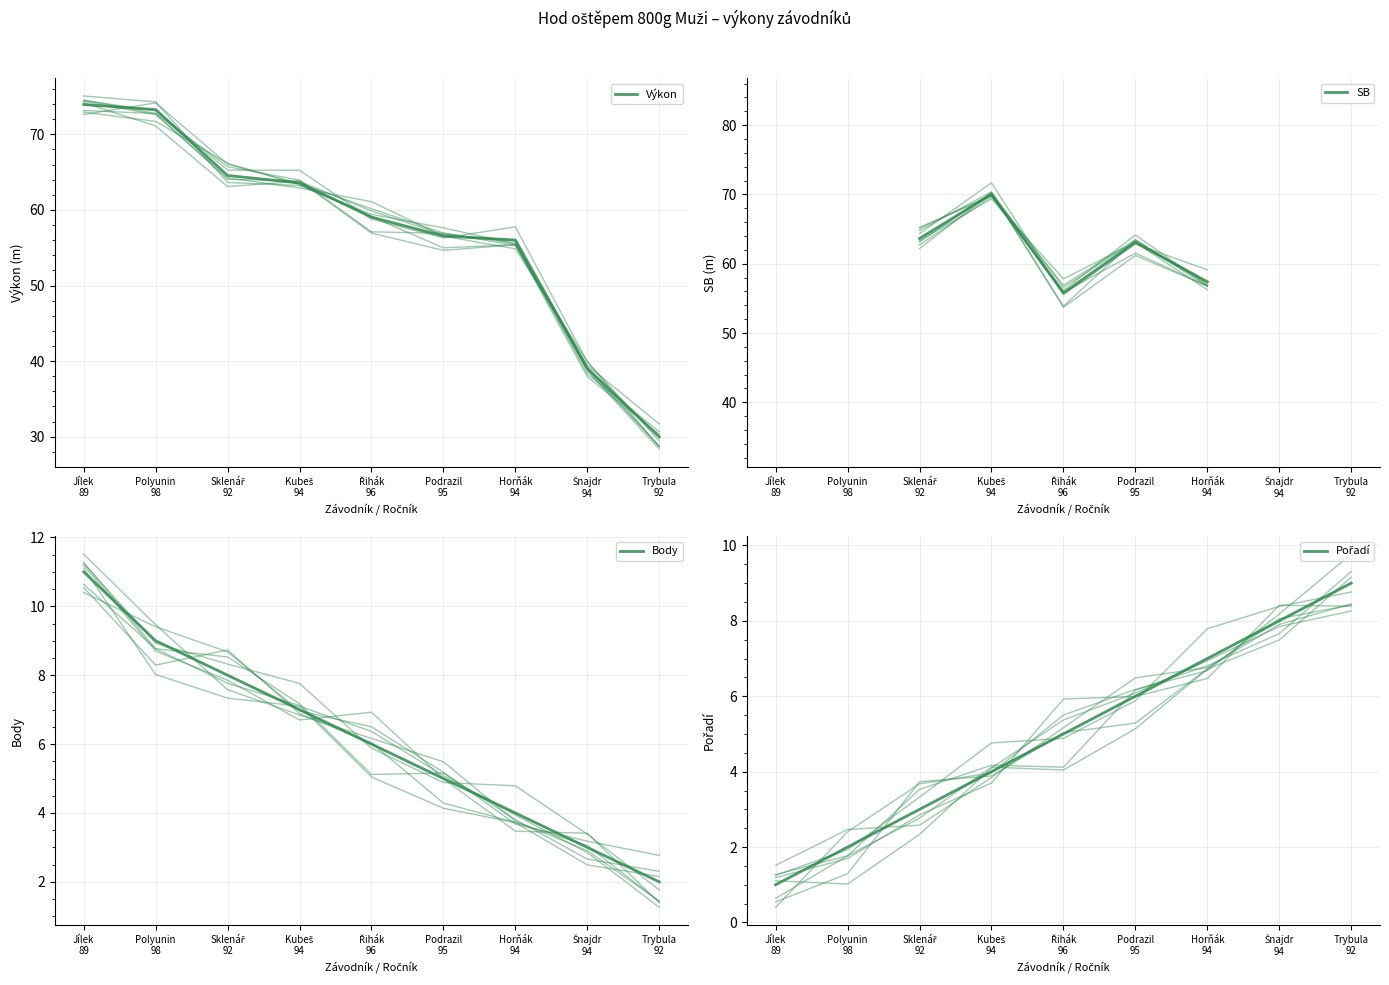

The Výkon series shows 64.6 at Sklenář
92. True or false?

True